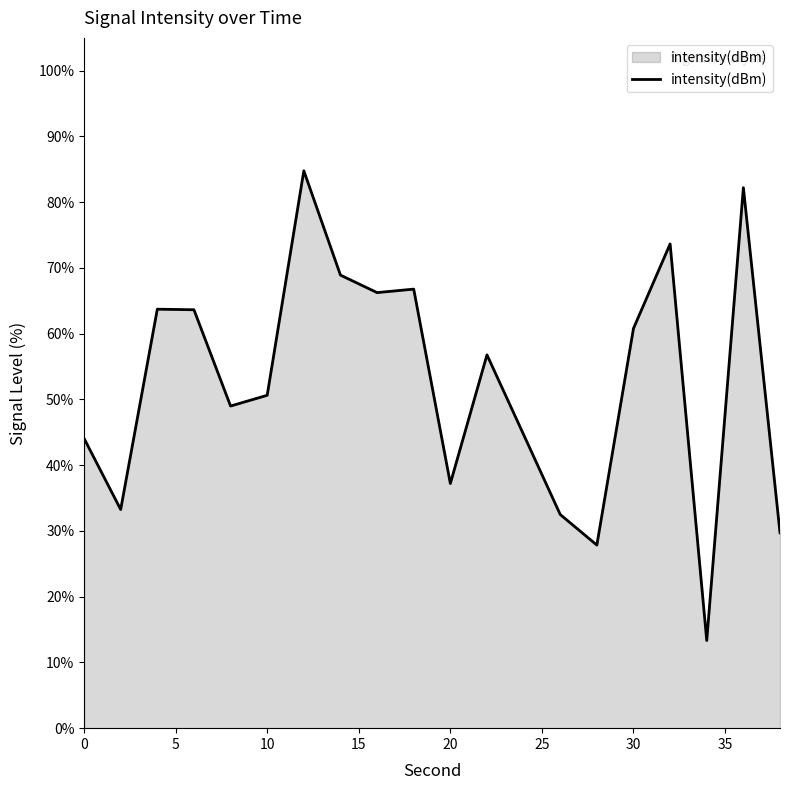

What is the difference between the maximum and minimum values?

71.5